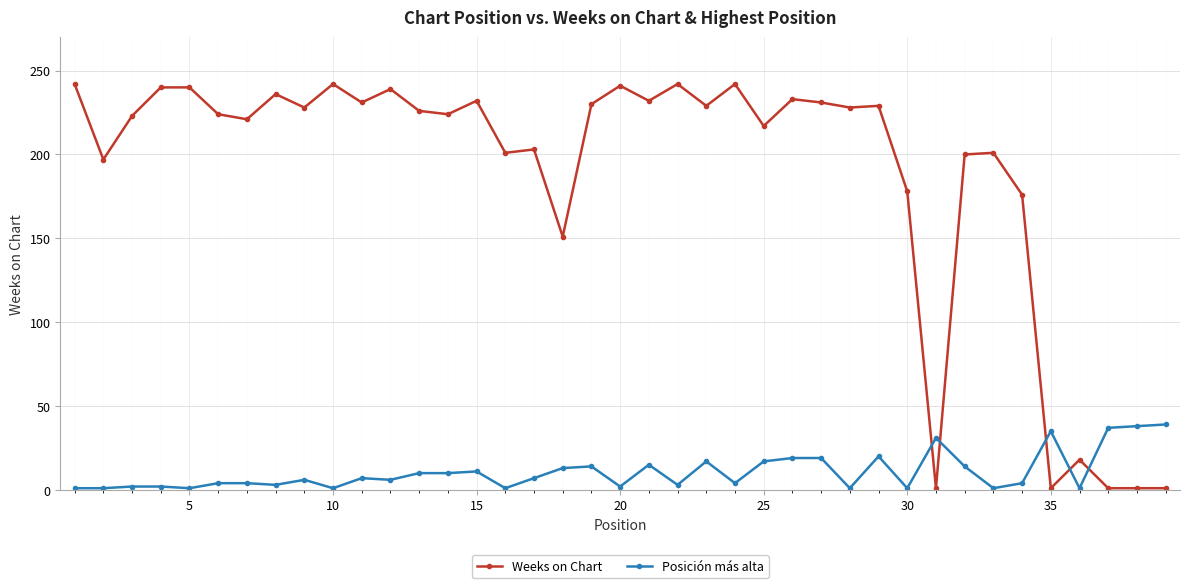

True or false: Posición más alta has more than 2 points higher than both neighbors.

True